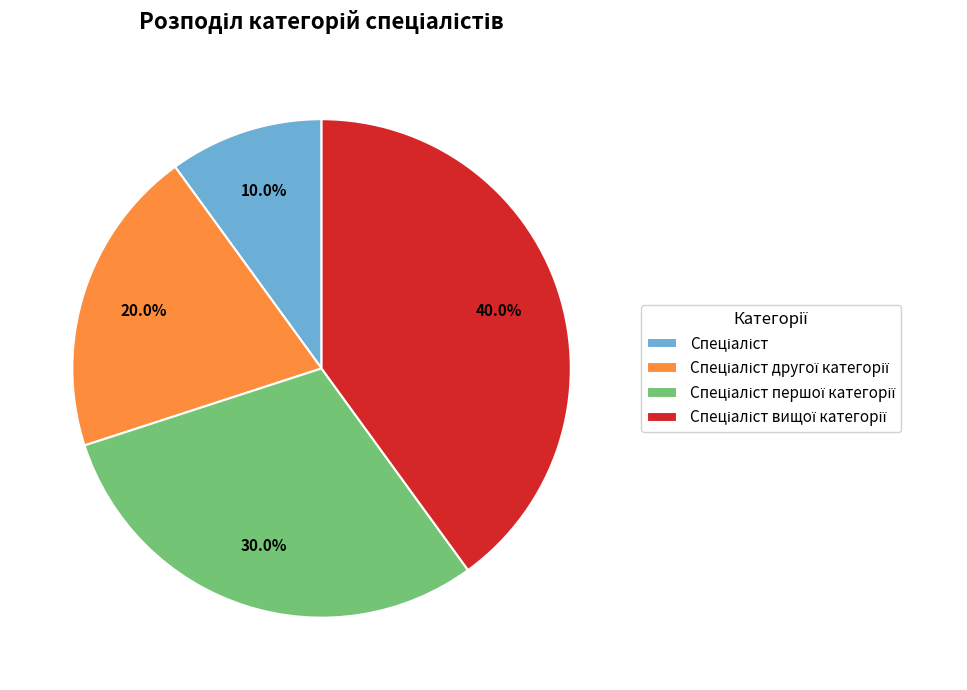

Does any single category account for the majority?

No